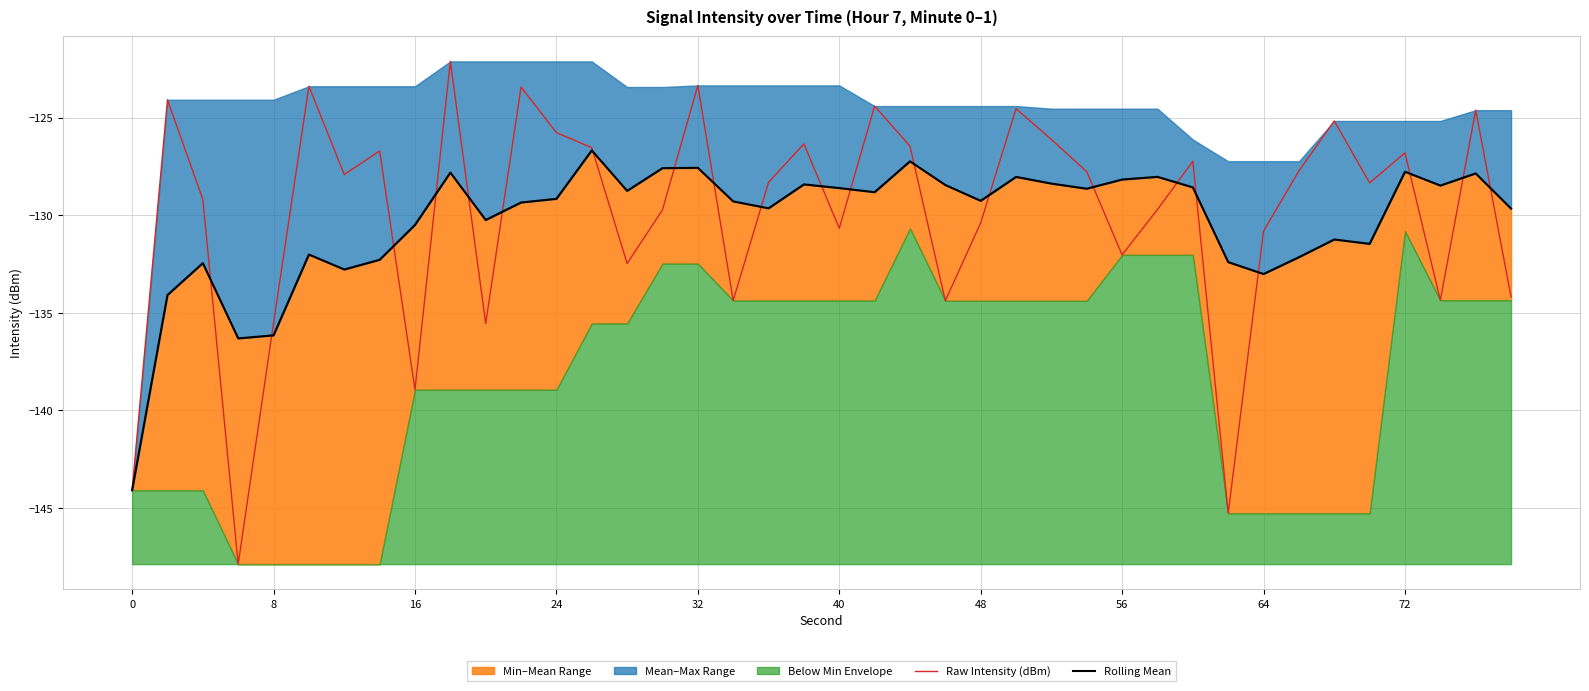

The value of Raw Intensity (dBm) at 16 is -138.9. True or false?

True